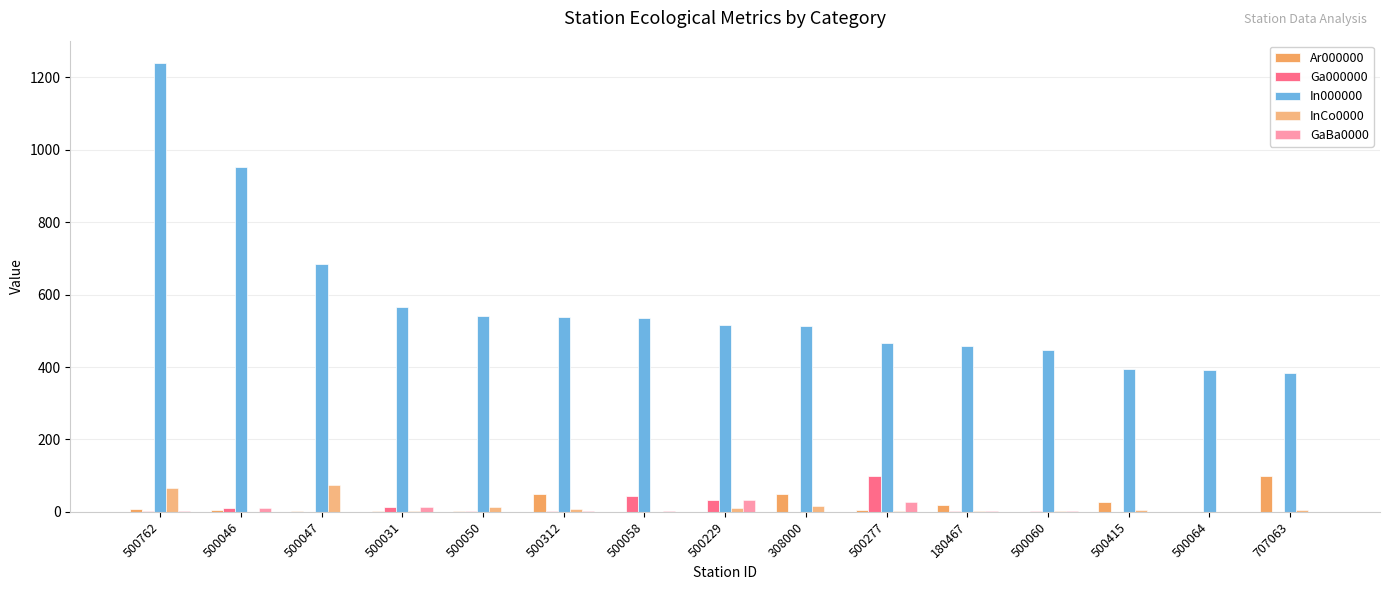

How many groups of bars are there?

15